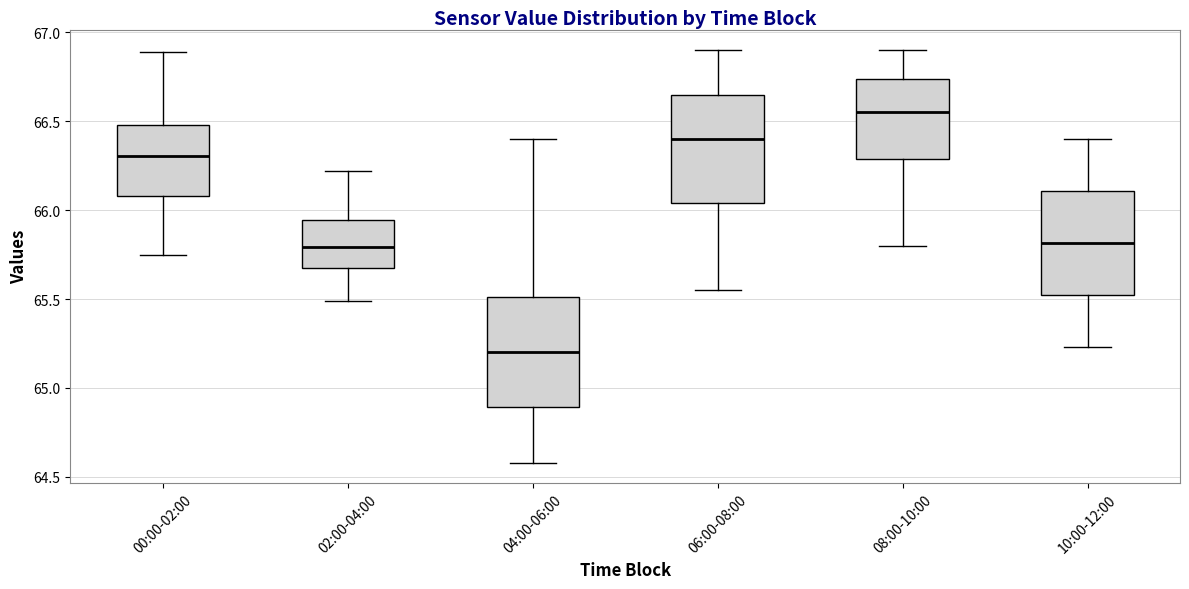

Reading left to right, read every box against the y-axis: the position of its median line, the range the box covers, and the ends of its whiskers. The values are not printed on the chart, so give them approximately, as read against the axis.

00:00-02:00: median 66.30, box 66.10 to 66.50, whiskers 65.75 to 66.90
02:00-04:00: median 65.80, box 65.70 to 65.95, whiskers 65.50 to 66.20
04:00-06:00: median 65.20, box 64.90 to 65.50, whiskers 64.60 to 66.40
06:00-08:00: median 66.40, box 66.05 to 66.65, whiskers 65.55 to 66.90
08:00-10:00: median 66.55, box 66.30 to 66.75, whiskers 65.80 to 66.90
10:00-12:00: median 65.80, box 65.50 to 66.10, whiskers 65.25 to 66.40